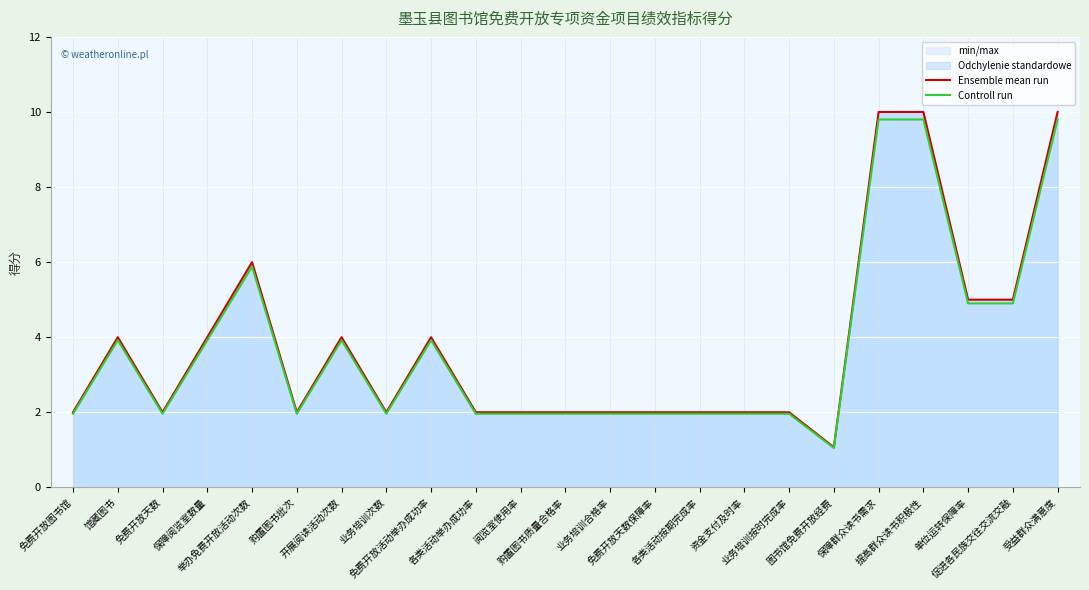

Reading left to right, what are all the values shown in this chart?

Ensemble mean run: 免费开放图书馆=2.0	馆藏图书=4.0	免费开放天数=2.0	保障阅览室数量=4.0	举办免费开放活动次数=6.0	购置图书批次=2.0	开展阅读活动次数=4.0	业务培训次数=2.0	免费开放活动举办成功率=4.0	各类活动举办成功率=2.0	阅览室使用率=2.0	购置图书质量合格率=2.0	业务培训合格率=2.0	免费开放天数保障率=2.0	各类活动按期完成率=2.0	资金支付及时率=2.0	业务培训按时完成率=2.0	图书馆免费开放经费=1.1	保障群众读书需求=10.0	提高群众读书积极性=10.0	单位运转保障率=5.0	促进各民族交往交流交融=5.0	受益群众满意度=10.0
Controll run: 免费开放图书馆=2.0	馆藏图书=3.9	免费开放天数=2.0	保障阅览室数量=3.9	举办免费开放活动次数=5.9	购置图书批次=2.0	开展阅读活动次数=3.9	业务培训次数=2.0	免费开放活动举办成功率=3.9	各类活动举办成功率=2.0	阅览室使用率=2.0	购置图书质量合格率=2.0	业务培训合格率=2.0	免费开放天数保障率=2.0	各类活动按期完成率=2.0	资金支付及时率=2.0	业务培训按时完成率=2.0	图书馆免费开放经费=1.0	保障群众读书需求=9.8	提高群众读书积极性=9.8	单位运转保障率=4.9	促进各民族交往交流交融=4.9	受益群众满意度=9.8